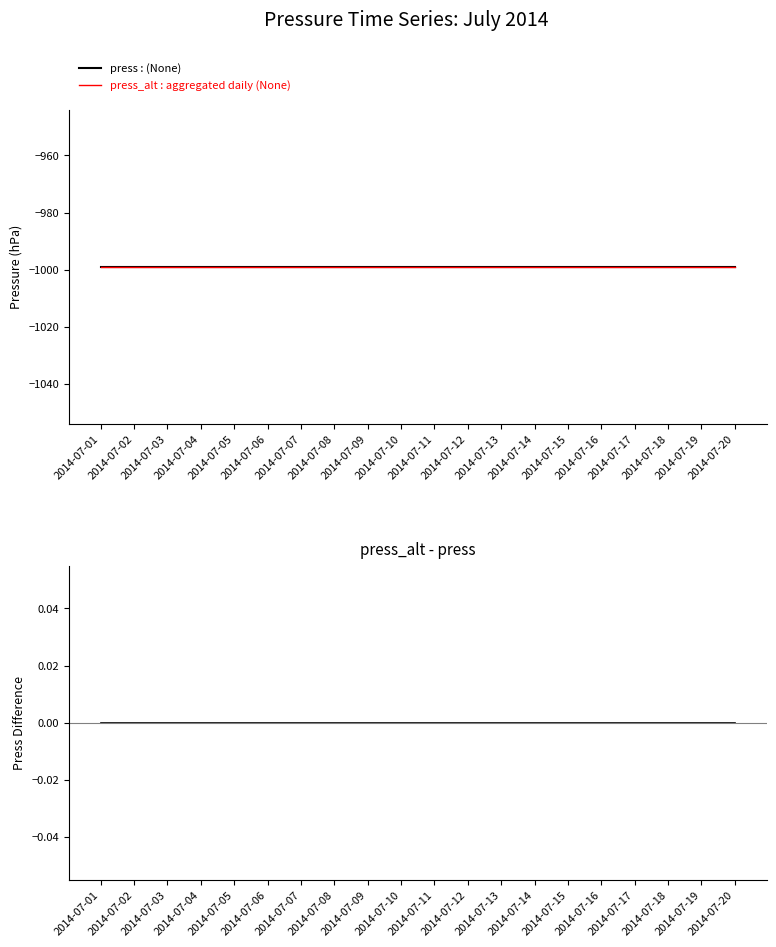

What is the sum of the press_alt : aggregated daily (None) values at 2014-07-06 and 2014-07-19?

-1998